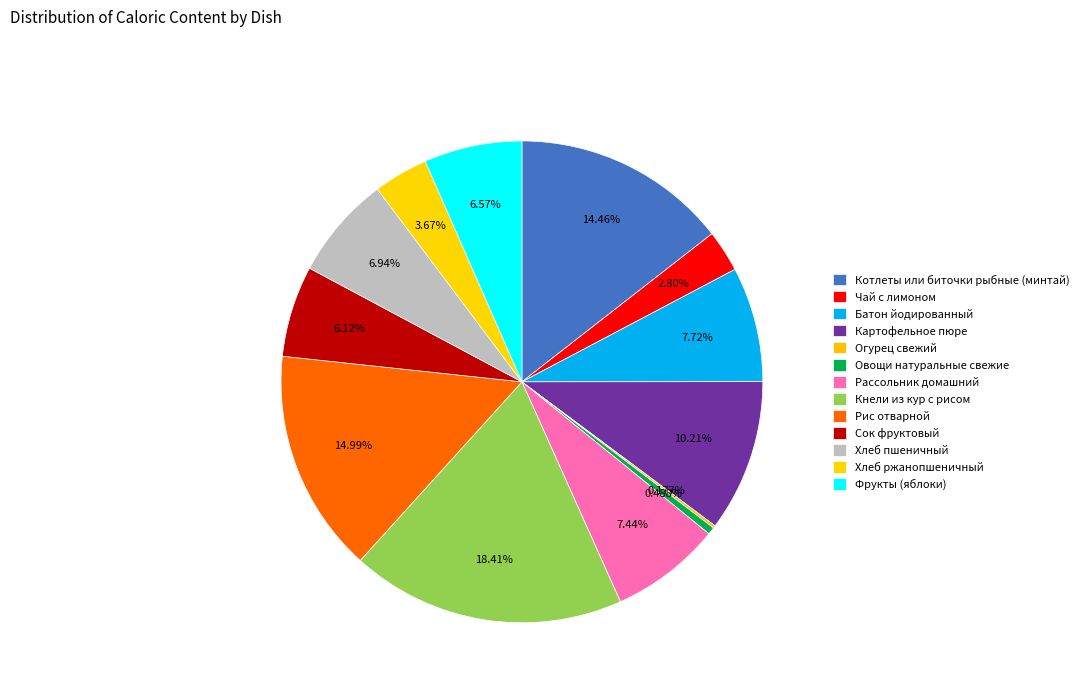

Is there a majority slice in this chart?

No